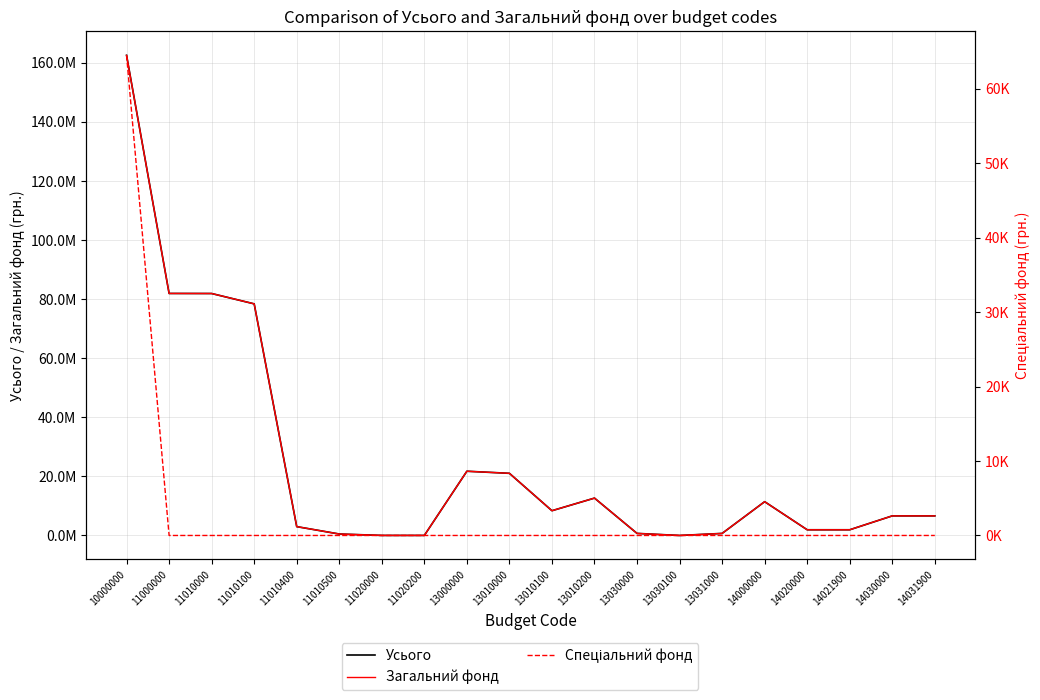

What are all the series names shown in the legend?

Усього, Загальний фонд, Спеціальний фонд